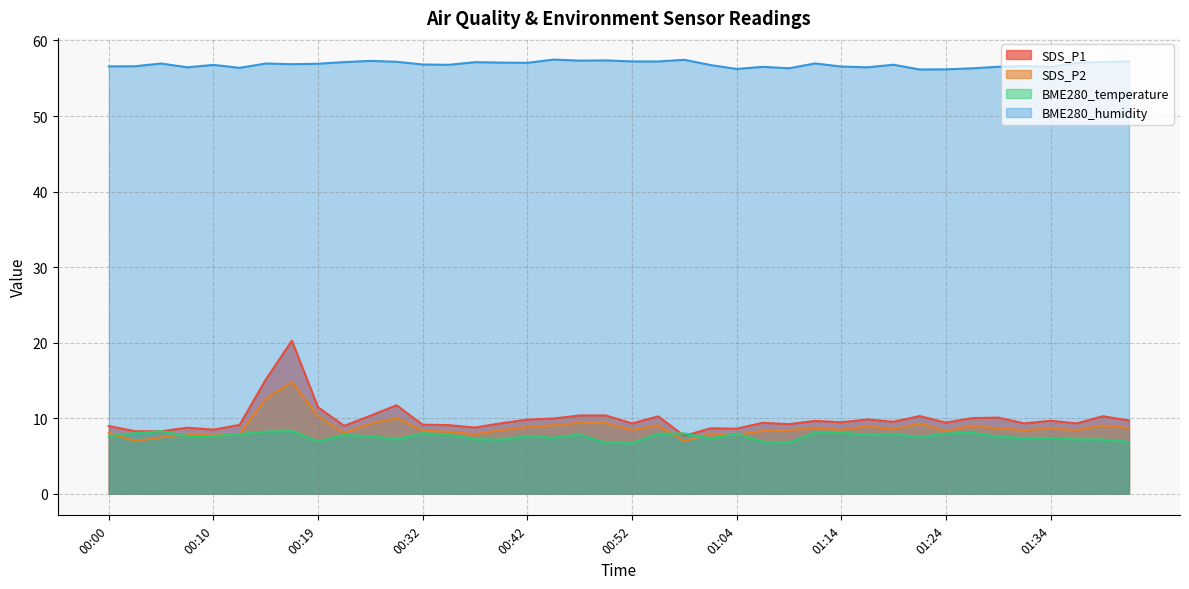

The value of BME280_temperature at 00:30 is 11.7. True or false?

False